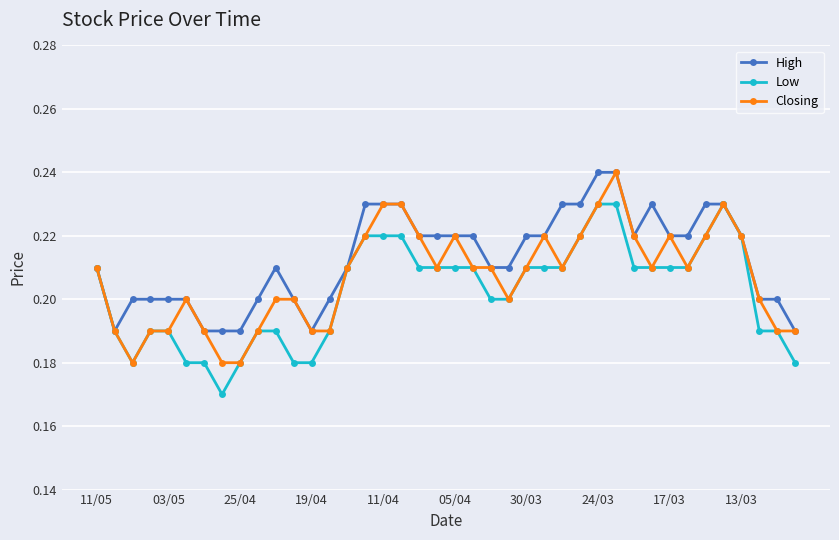

Rank the series by their average value, from lowest to highest.

Low, Closing, High